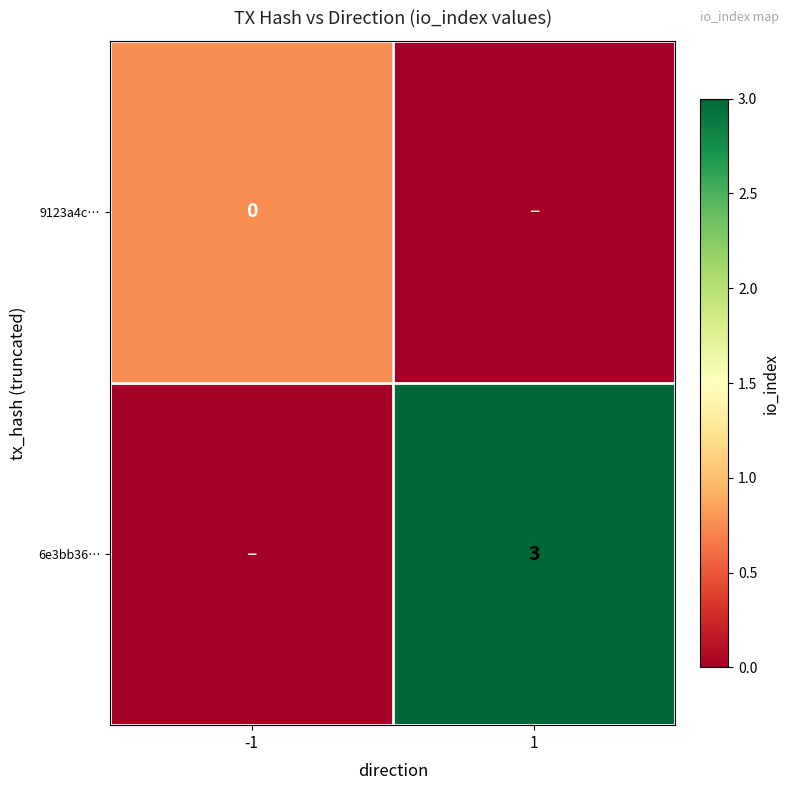

True or false: 6e3bb36… has a value of 3 at 1.

True